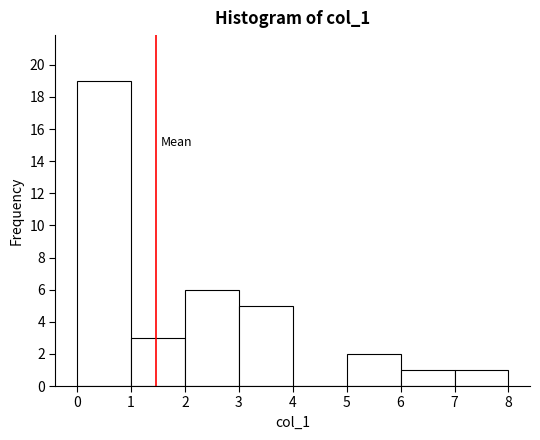

Reading left to right, transcribe this chart: for each bar, give the range it covers on the x-axis and its height. The values are not printed on the chart, so give them approximately, as read against the axis.

0 to 1: 19
1 to 2: 3
2 to 3: 6
3 to 4: 5
4 to 5: 0
5 to 6: 2
6 to 7: 1
7 to 8: 1